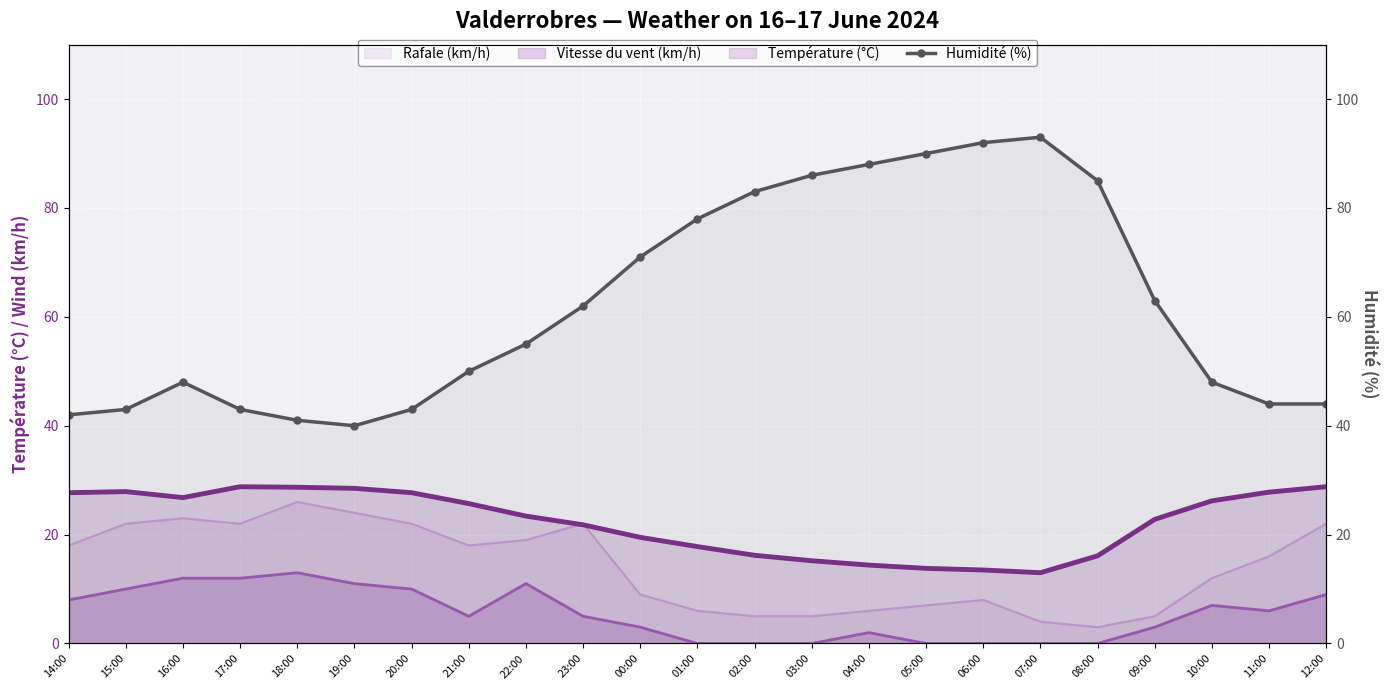

What is the label of the 6th point from the right?

07:00